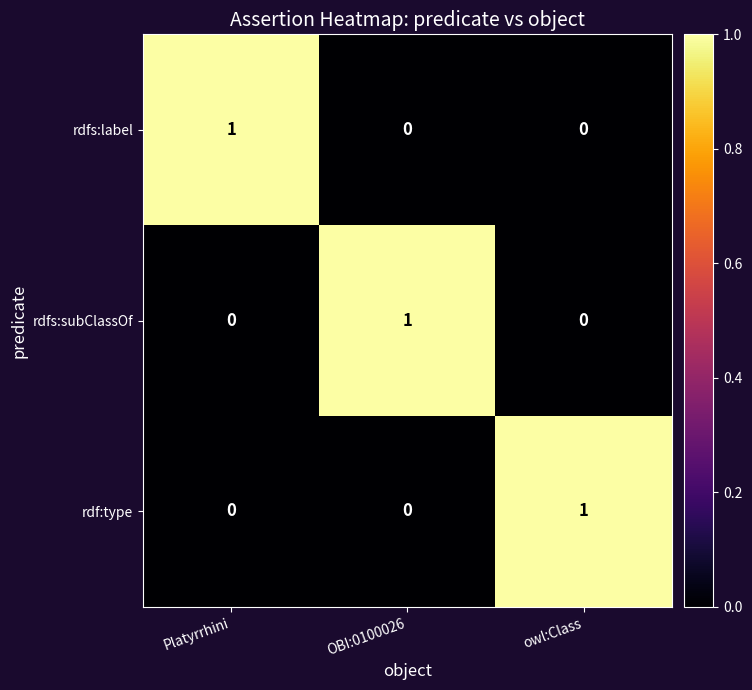

What is the difference between the highest and lowest values at Platyrrhini?

1